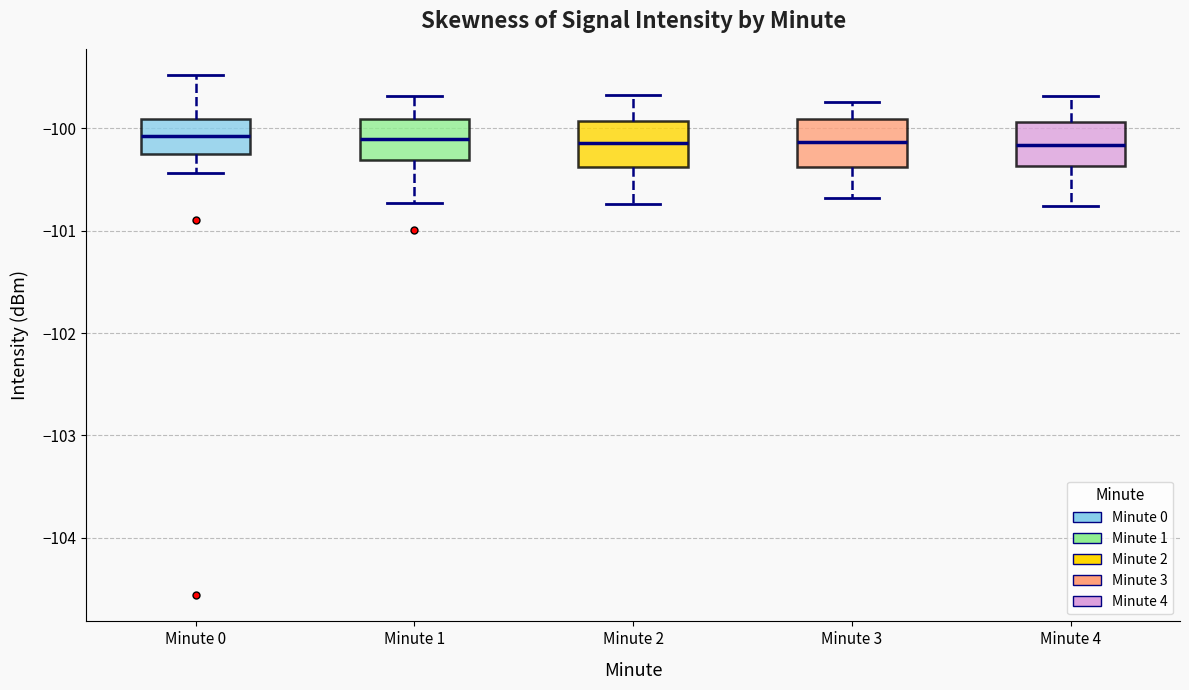

Reading left to right, read every box against the y-axis: the position of its median line, the range the box covers, and the ends of its whiskers. The values are not printed on the chart, so give them approximately, as read against the axis.

Minute 0: median -100.1, box -100.2 to -99.9, whiskers -100.4 to -99.5
Minute 1: median -100.1, box -100.3 to -99.9, whiskers -100.7 to -99.7
Minute 2: median -100.1, box -100.4 to -99.9, whiskers -100.7 to -99.7
Minute 3: median -100.1, box -100.4 to -99.9, whiskers -100.7 to -99.7
Minute 4: median -100.2, box -100.4 to -99.9, whiskers -100.8 to -99.7